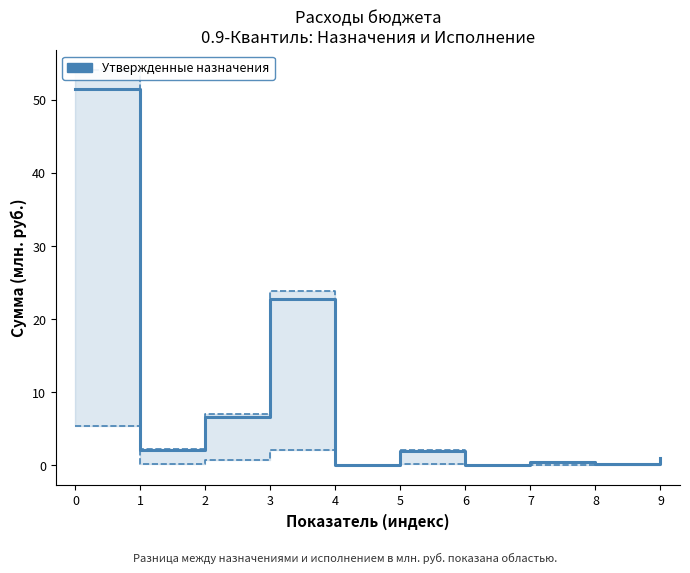

How many interior local peaks (higher than both neighbors) does the data have?

3